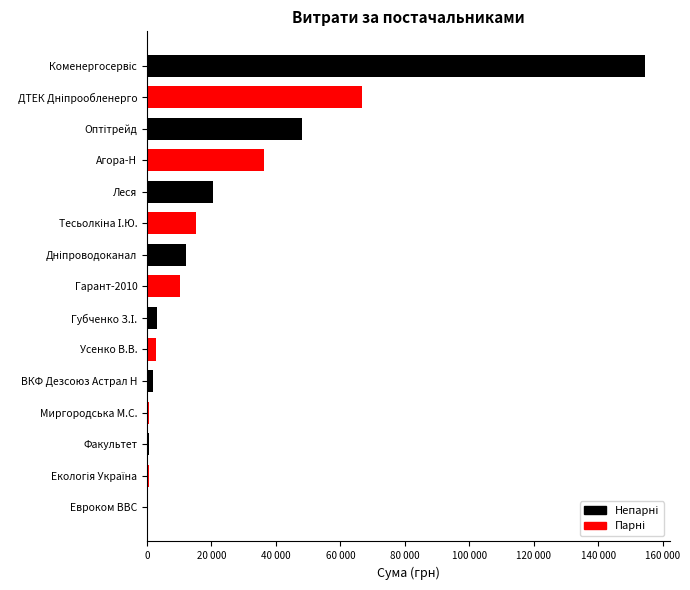

How many data points does each series have?

15